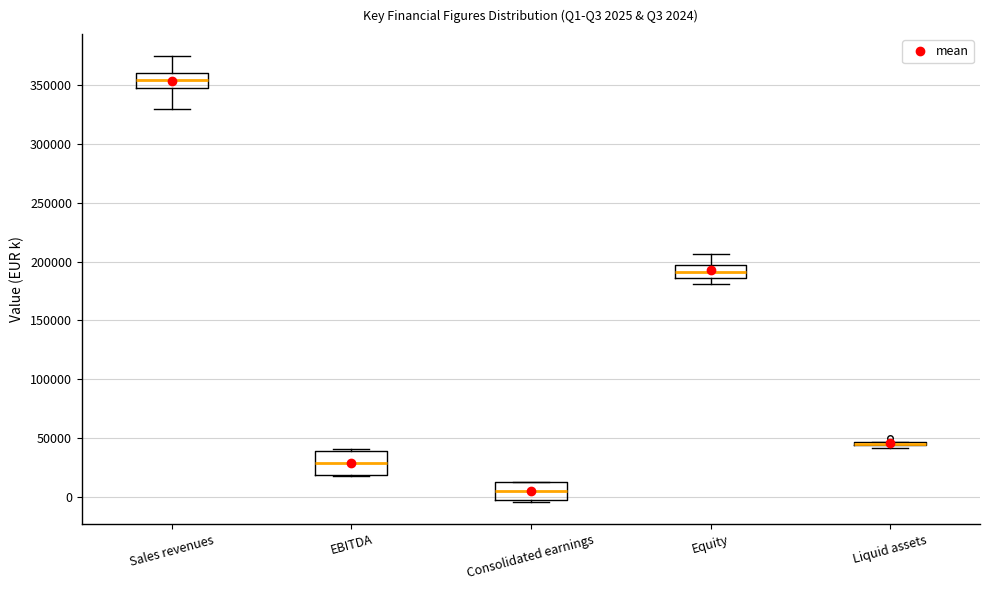

Which box is the tallest, from its lower edge to its upper edge?

EBITDA